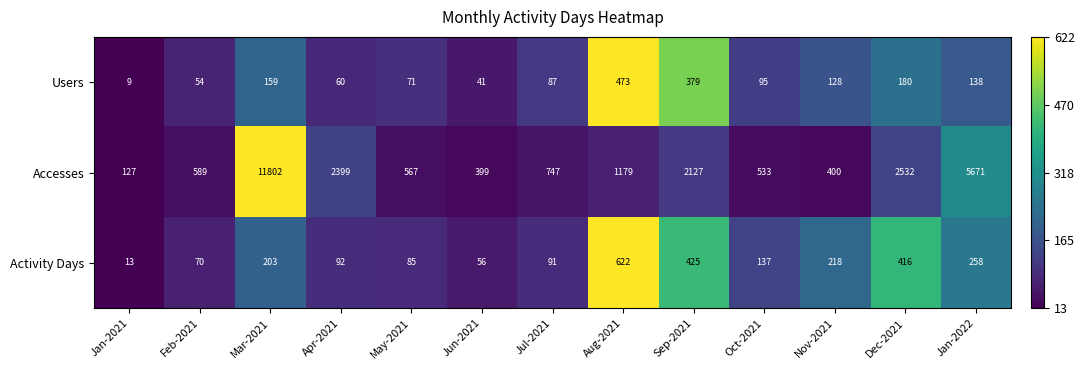

What is the difference between the highest and lowest values at Sep-2021?

1748